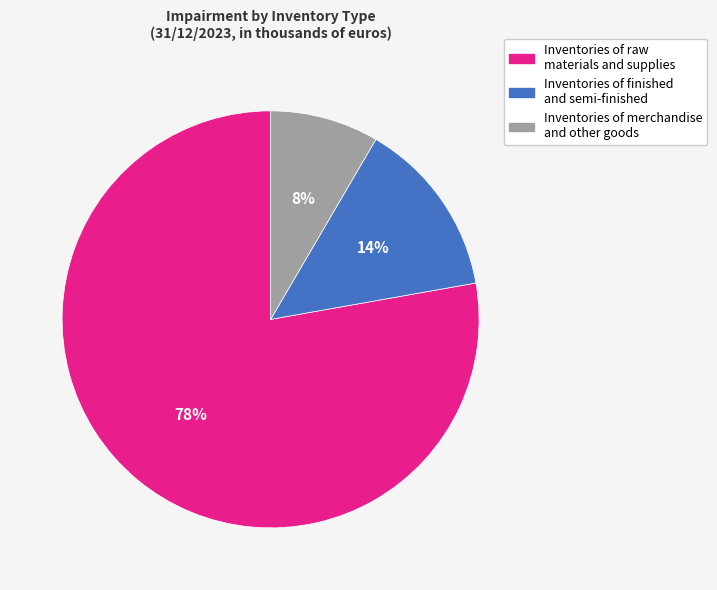

To the nearest percent, what percentage of the pie is Inventories of raw materials and supplies?

78%